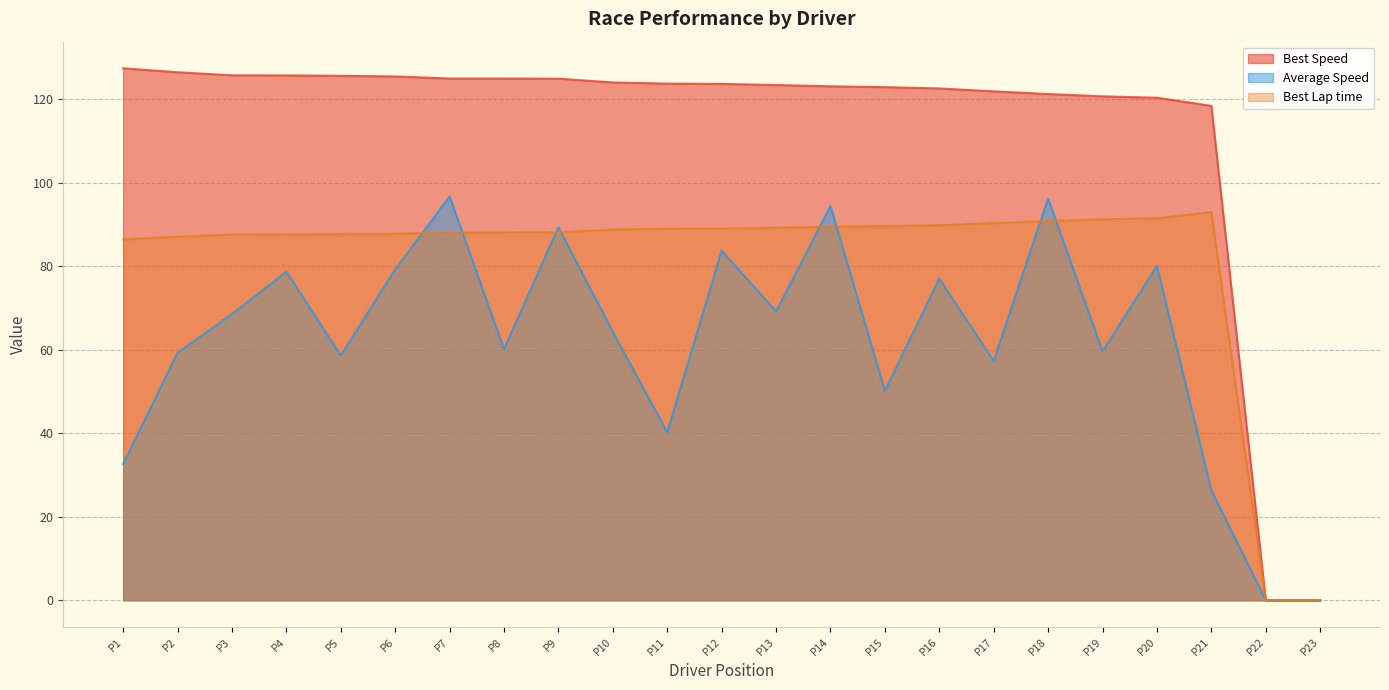

What is the spread (max minus min) of values at P10?

59.8